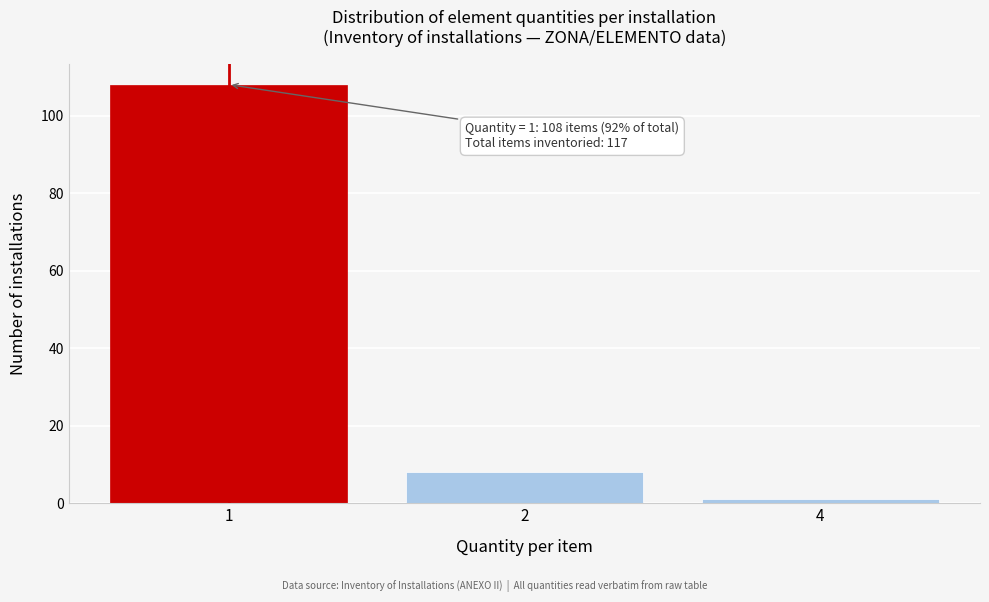

Reading left to right, list all the values displayed in this chart.

1=108	2=8	4=1